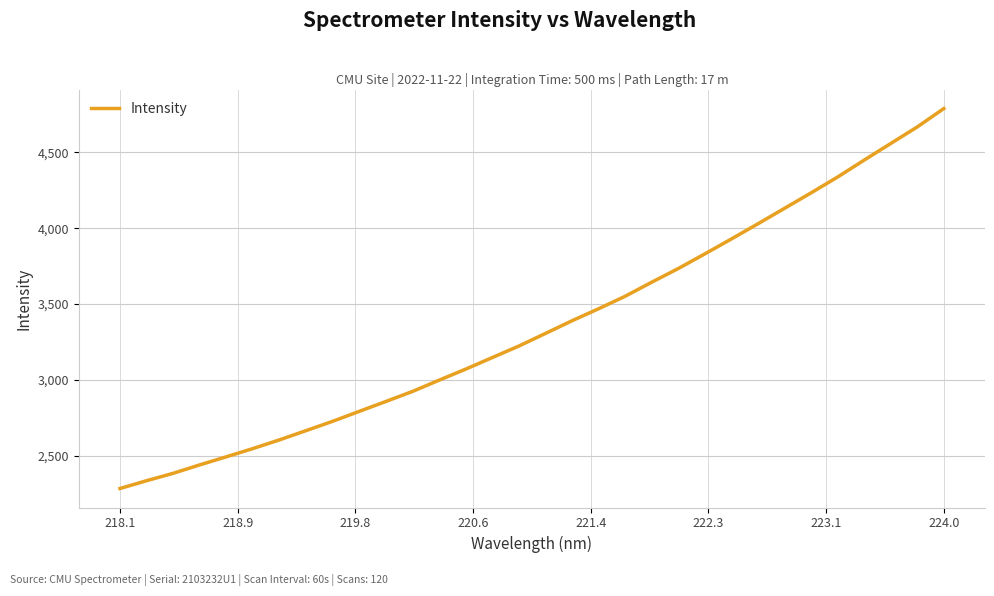

What is the difference between the maximum and minimum values?

2504.2